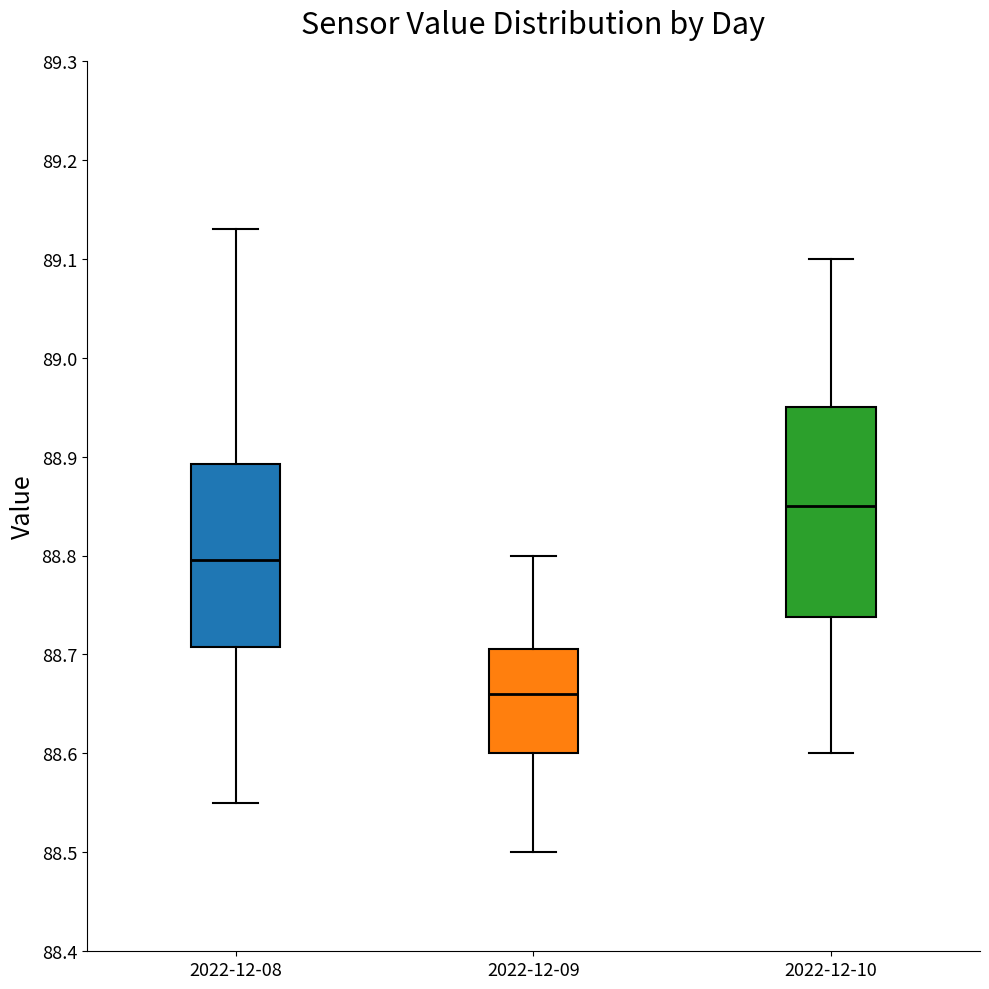

Where does the median line of the box for 2022-12-09 sit on the y-axis? The values are not printed on the chart, so give them approximately, as read against the axis.

88.66